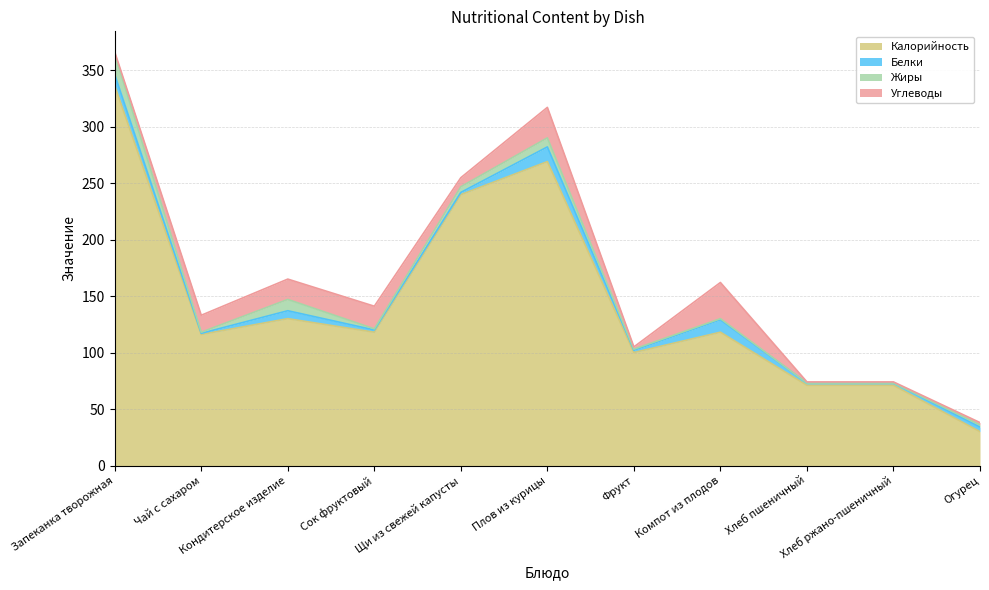

True or false: Жиры has more than 1 points higher than both neighbors.

True